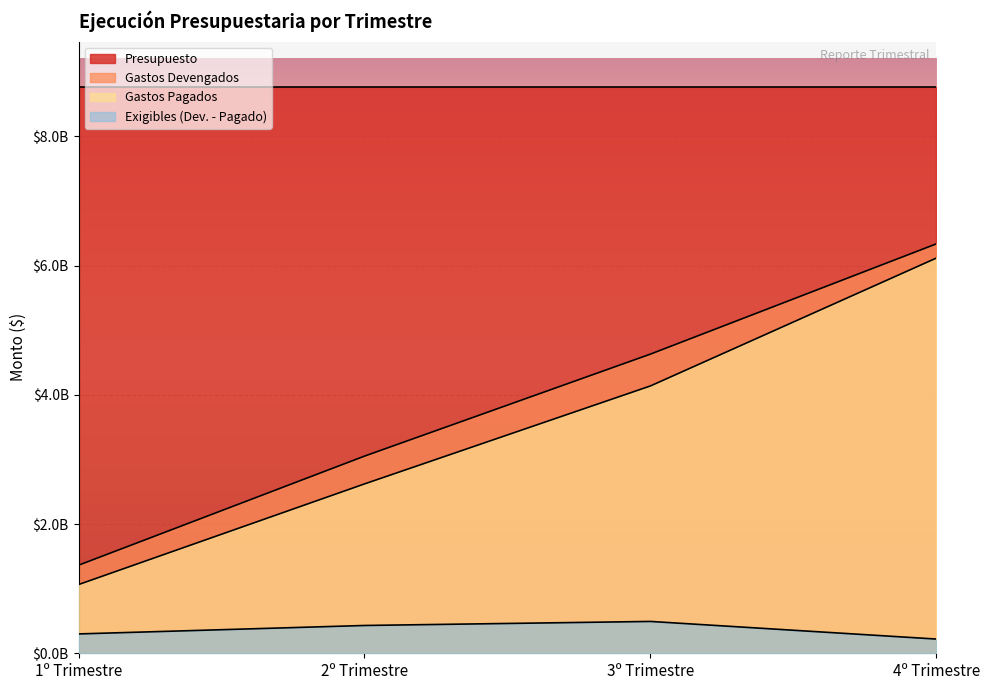

True or false: Gastos Pagados has a value of 2620629976.3 at 2º Trimestre.

True